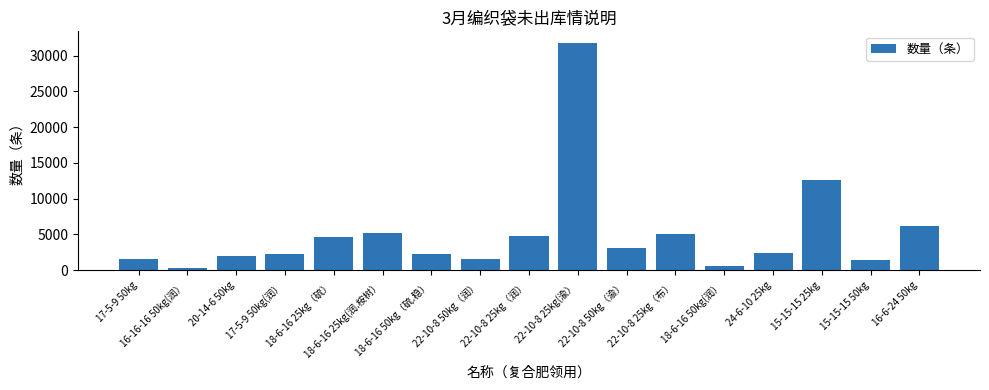

Which category has the highest value across all series?

22-10-8 25kg(渝）